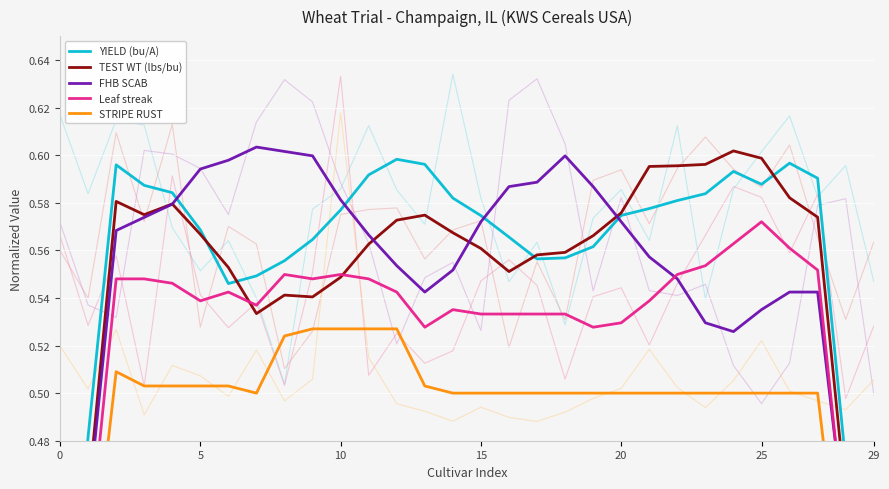

Reading right to left, list all the values displayed in this chart.

YIELD (bu/A): 0.3	0.5	0.6	0.6	0.6	0.6	0.6	0.6	0.6	0.6	0.6	0.6	0.6	0.6	0.6	0.6	0.6	0.6	0.6	0.6	0.6	0.6	0.5	0.5	0.6	0.6	0.6	0.6	0.5	0.4
TEST WT (lbs/bu): 0.3	0.5	0.6	0.6	0.6	0.6	0.6	0.6	0.6	0.6	0.6	0.6	0.6	0.6	0.6	0.6	0.6	0.6	0.6	0.5	0.5	0.5	0.5	0.6	0.6	0.6	0.6	0.6	0.5	0.3
FHB SCAB: 0.3	0.4	0.5	0.5	0.5	0.5	0.5	0.5	0.6	0.6	0.6	0.6	0.6	0.6	0.6	0.6	0.5	0.6	0.6	0.6	0.6	0.6	0.6	0.6	0.6	0.6	0.6	0.6	0.5	0.3
Leaf streak: 0.3	0.4	0.6	0.6	0.6	0.6	0.6	0.5	0.5	0.5	0.5	0.5	0.5	0.5	0.5	0.5	0.5	0.5	0.5	0.5	0.5	0.5	0.5	0.5	0.5	0.5	0.5	0.5	0.4	0.3
STRIPE RUST: 0.3	0.4	0.5	0.5	0.5	0.5	0.5	0.5	0.5	0.5	0.5	0.5	0.5	0.5	0.5	0.5	0.5	0.5	0.5	0.5	0.5	0.5	0.5	0.5	0.5	0.5	0.5	0.5	0.4	0.3